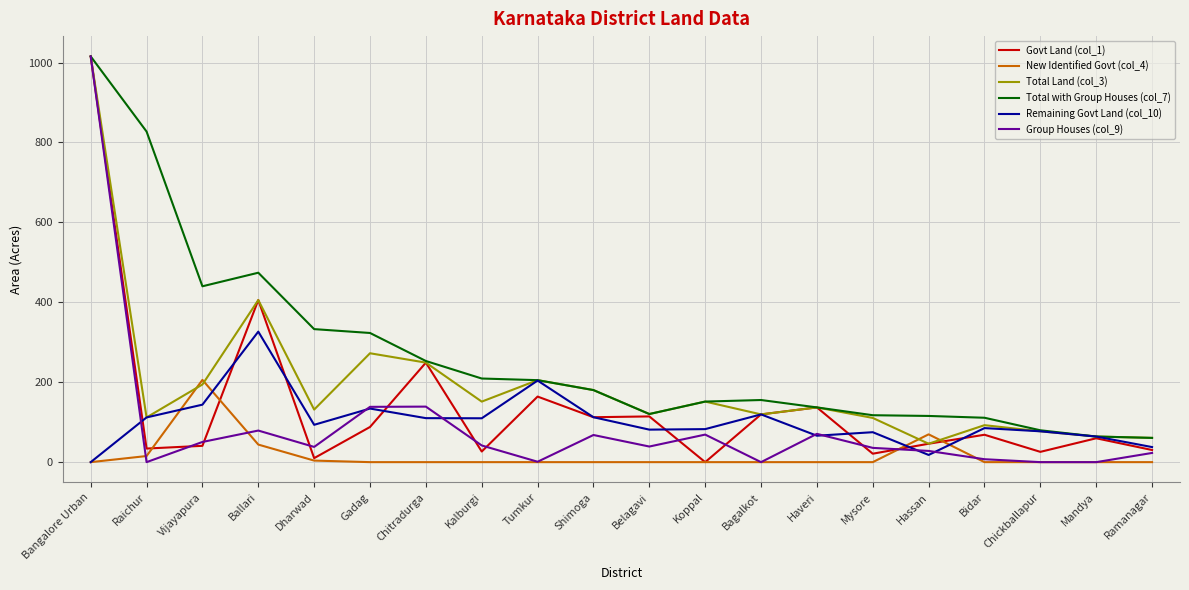

What are all the series names shown in the legend?

Govt Land (col_1), New Identified Govt (col_4), Total Land (col_3), Total with Group Houses (col_7), Remaining Govt Land (col_10), Group Houses (col_9)